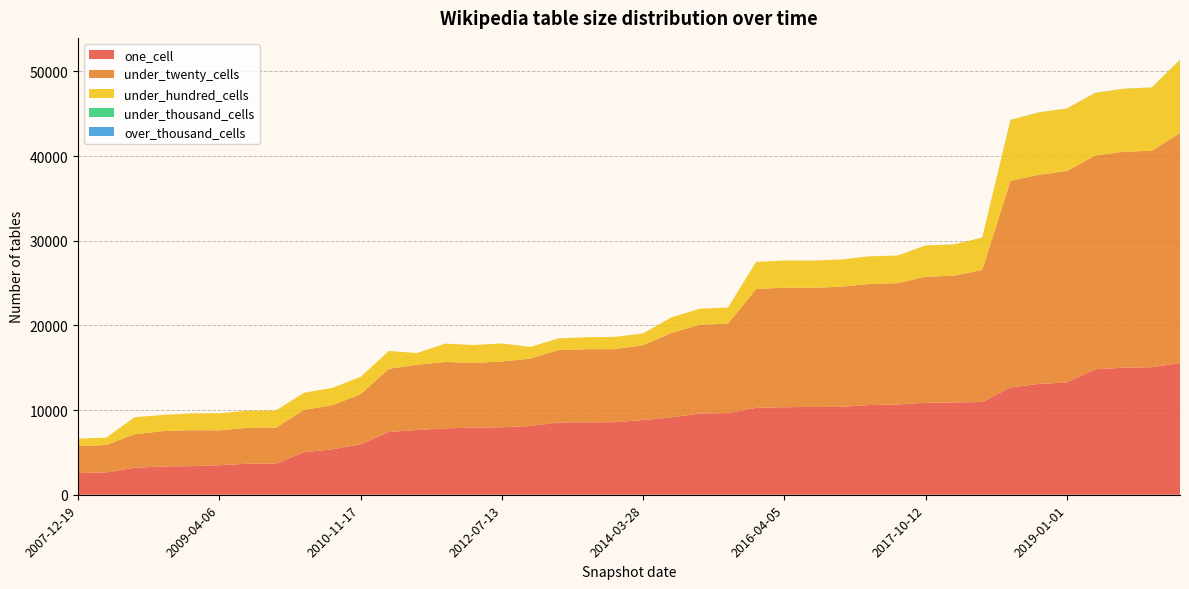

Reading left to right, what are all the values shown in this chart?

one_cell: 2565	2642	3187	3337	3374	3486	3664	3667	5029	5366	5954	7419	7644	7848	7930	7968	8109	8533	8560	8566	8828	9125	9598	9647	10267	10336	10378	10382	10592	10653	10865	10899	10956	12677	13084	13268	14818	15003	15065	15543
under_twenty_cells: 3189	3234	3959	4176	4250	4121	4247	4253	4996	5217	5917	7458	7714	7836	7638	7771	7964	8554	8631	8631	8834	9990	10476	10554	14042	14118	14063	14181	14307	14333	14897	14965	15595	24388	24705	24975	25251	25513	25556	27179
under_hundred_cells: 869	874	2010	1908	1990	2014	2018	2021	2018	2038	2047	2107	1379	2167	2112	2133	1380	1383	1416	1442	1397	1838	1898	1909	3192	3205	3214	3218	3258	3266	3681	3703	3819	7201	7359	7377	7399	7434	7470	8651
under_thousand_cells: 0	0	0	0	0	0	0	0	0	0	0	0	0	0	0	0	0	0	0	0	0	0	0	0	0	0	0	0	0	1	3	4	4	12	14	13	12	12	12	12
over_thousand_cells: 0	0	0	0	0	0	0	0	0	0	0	0	0	0	0	0	0	0	0	0	0	0	0	0	0	0	0	0	0	0	0	0	0	0	0	0	0	0	0	0